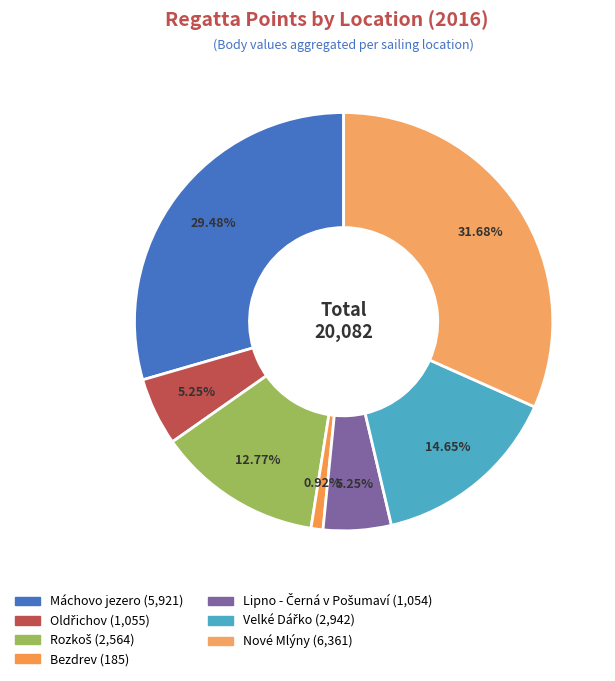

To the nearest percent, what is the difference between the largest and smallest slice percentages?

31%